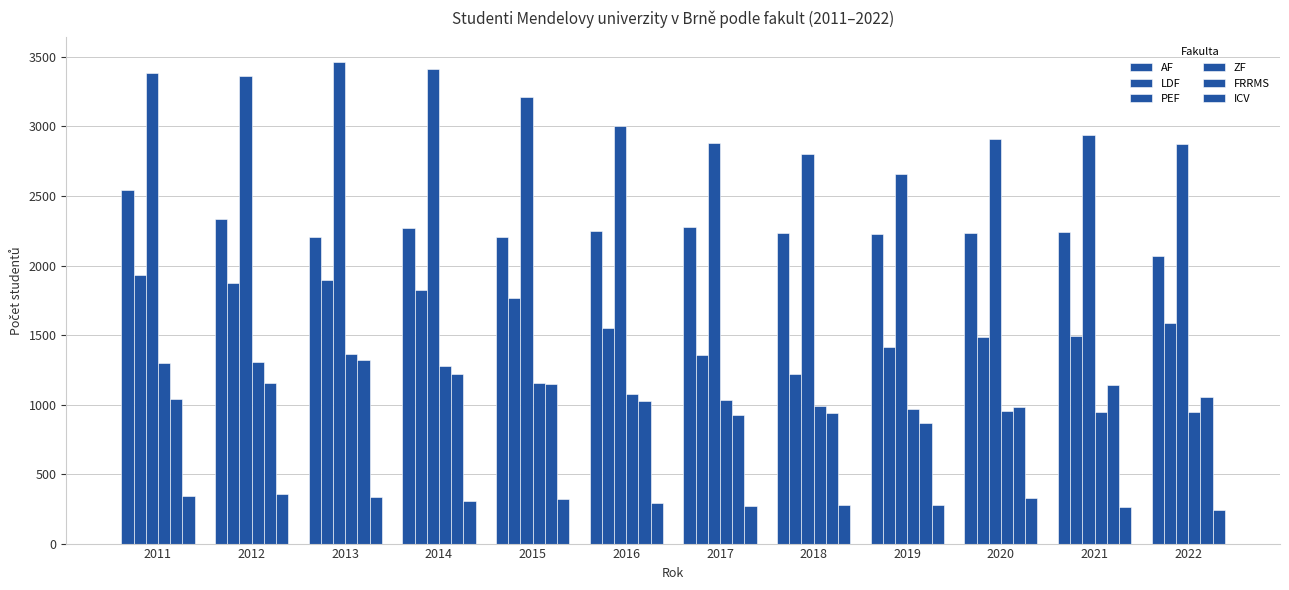

True or false: FRRMS has a value of 925 at 2017.

True